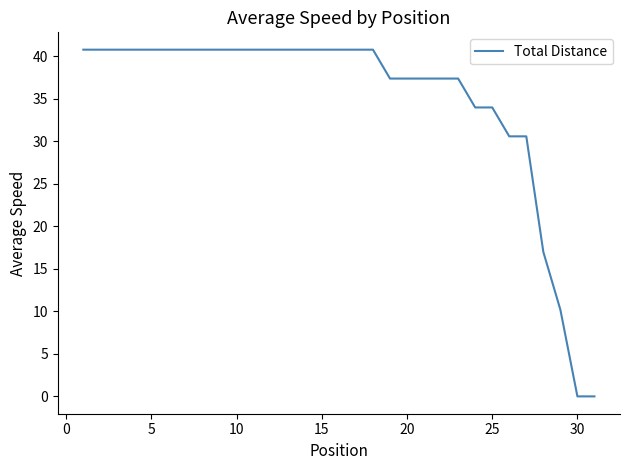

What is the maximum value shown in the chart?

40.8